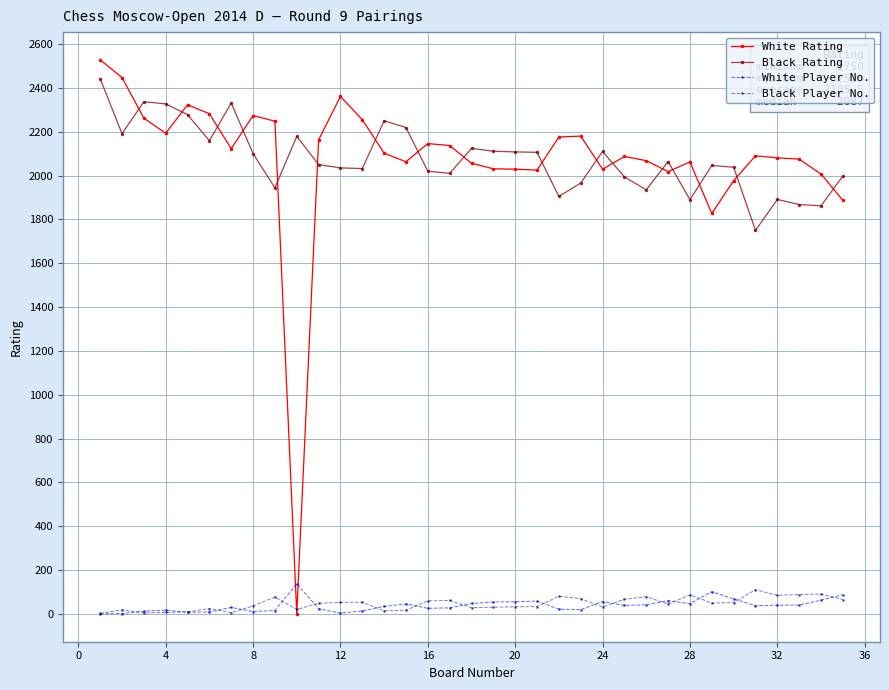

Which series has the widest spread of values?

White Rating